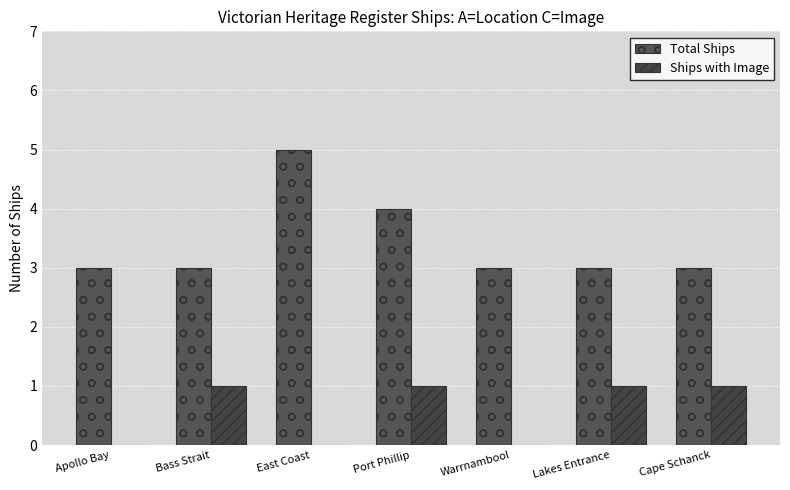

What is the value of the Total Ships bar at the 7th from the left?

3